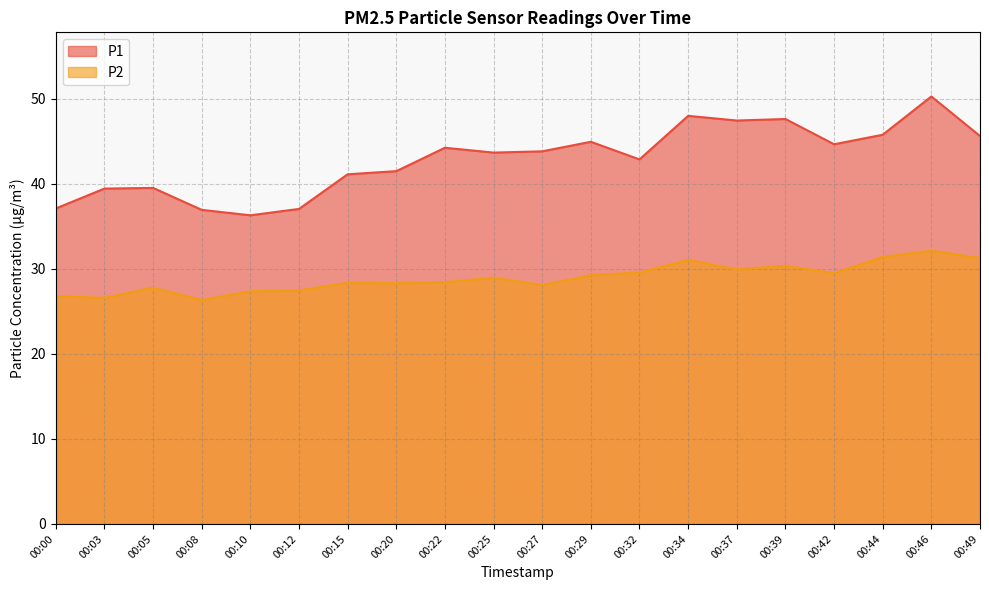

What is the maximum value shown in the chart?

50.2